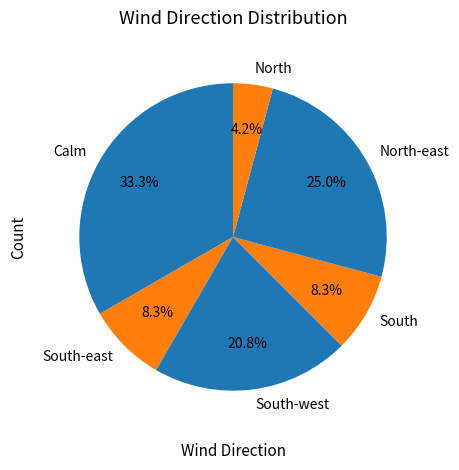

How many slices are in this pie chart?

6